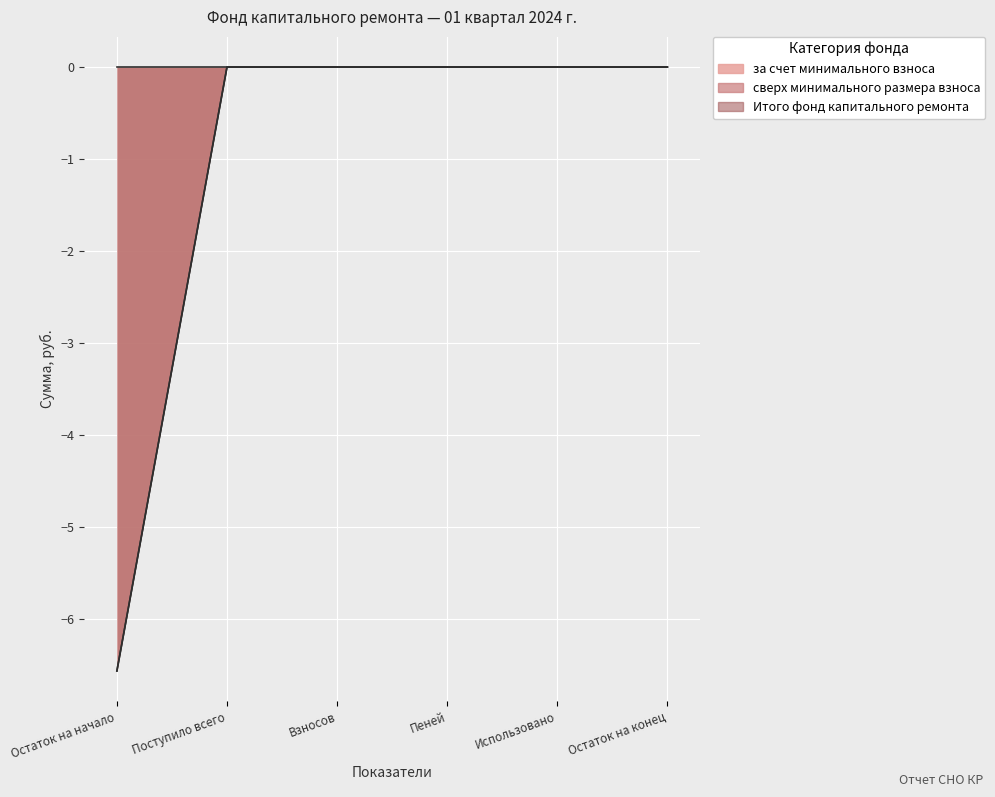

True or false: Итого фонд капитального ремонта and за счет минимального взноса intersect in this chart.

False